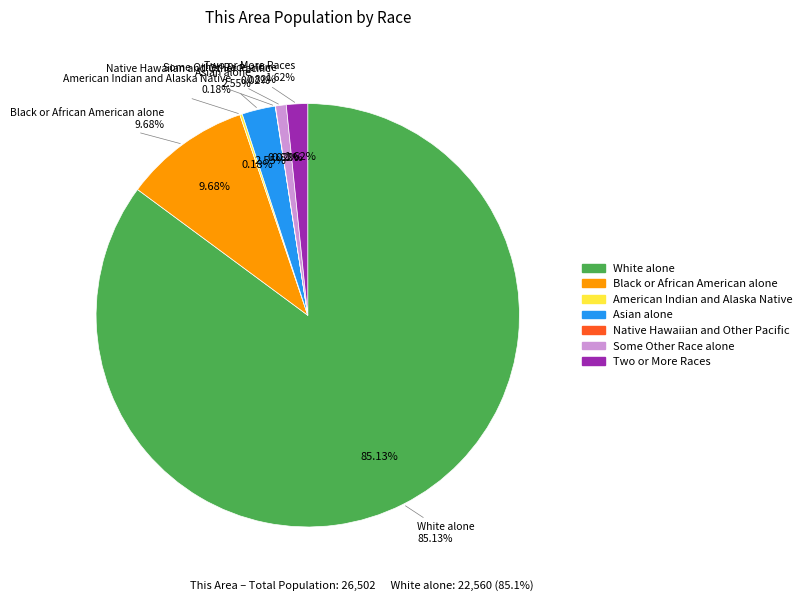

The Two or More Races slice represents 2% of the pie. True or false?

True